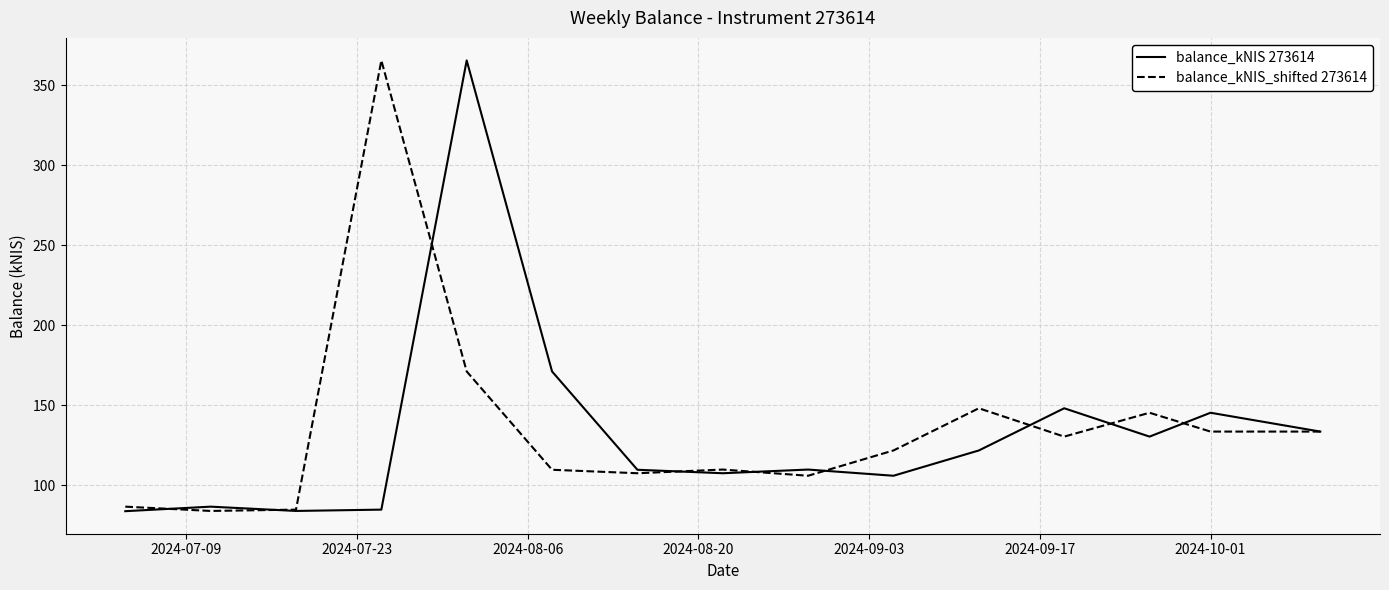

What is the smallest value displayed?

83.7